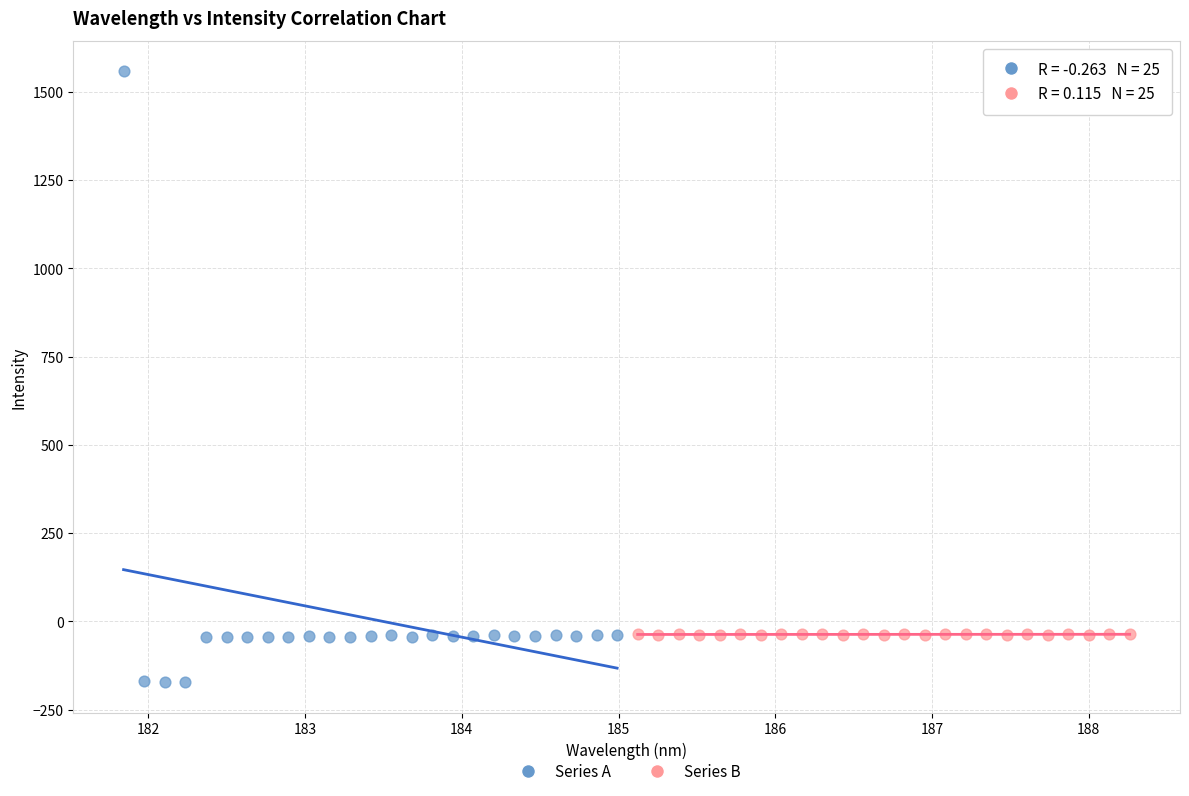

Which series contains the highest Y value?

Series A